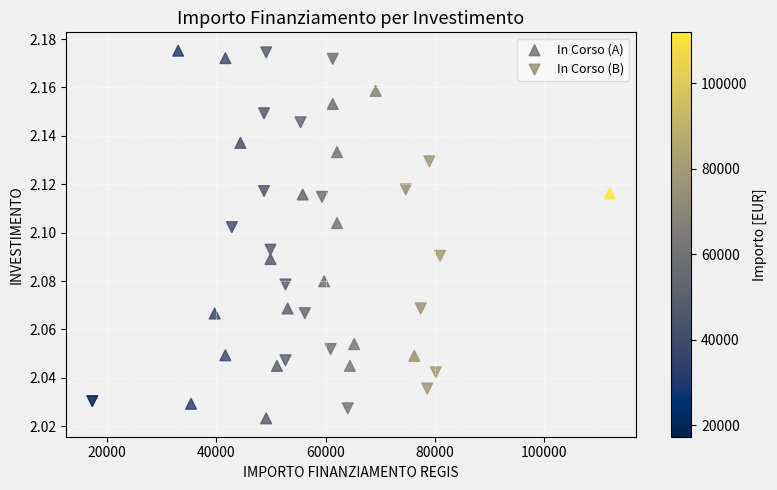

What are all the series names shown in the legend?

In Corso (A), In Corso (B)